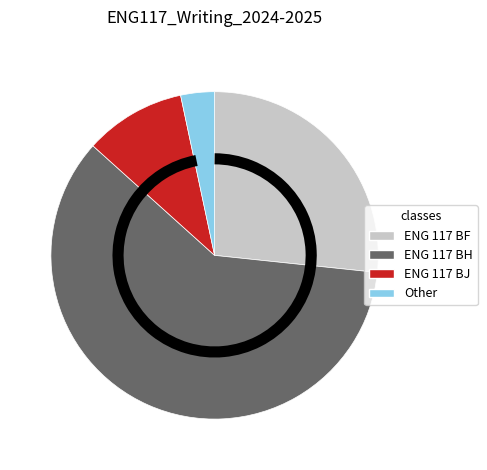

Which has a higher value, ENG 117 BF or Other?

ENG 117 BF